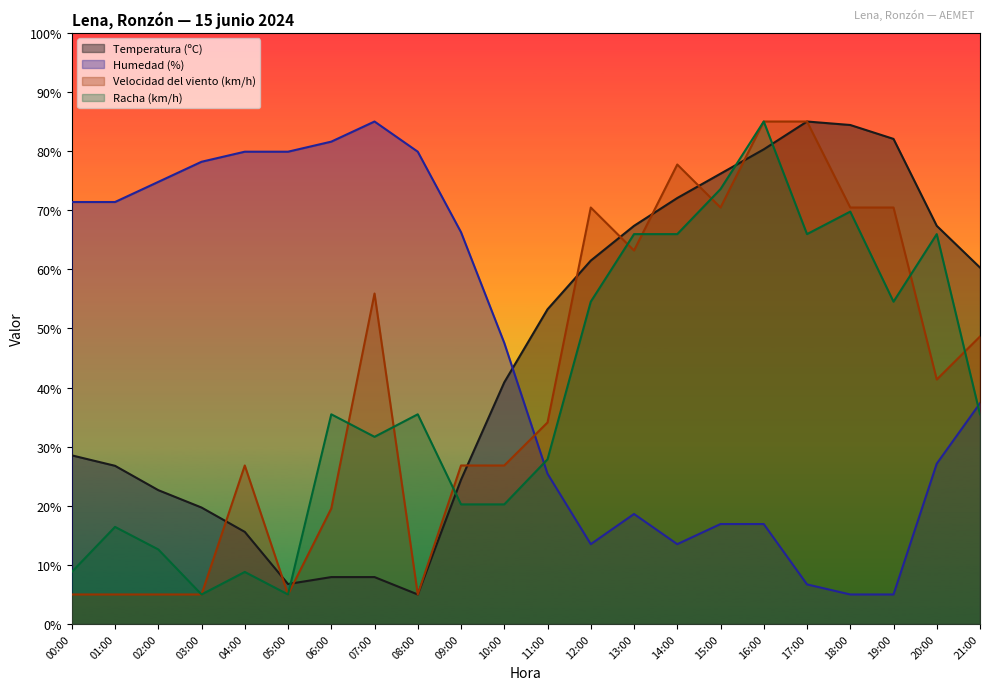

At which label does Humedad (%) first exceed 47?

00:00